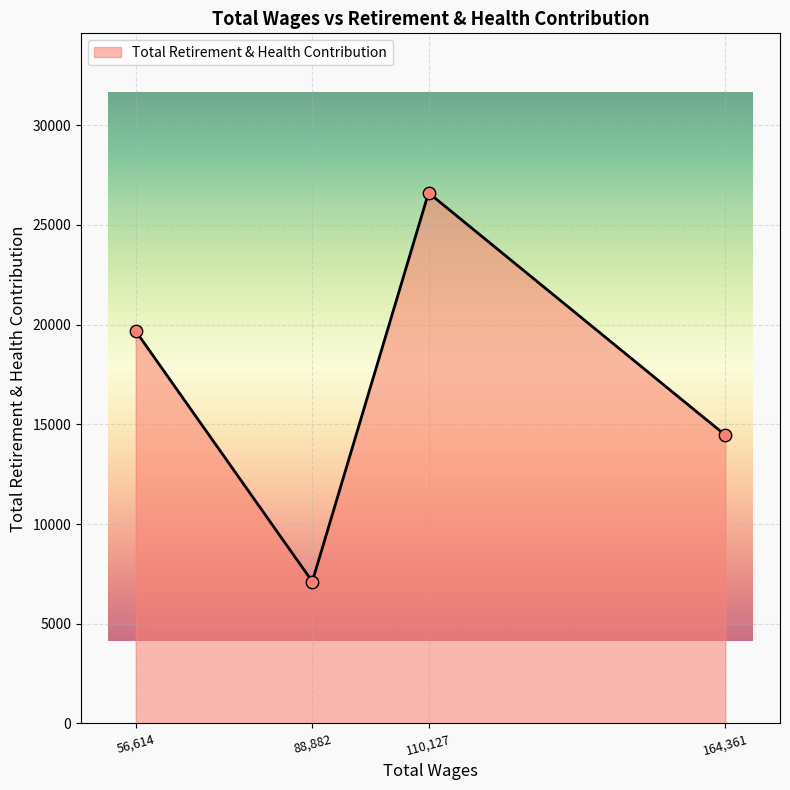

Between 56,614 and 88,882, which is larger?

56,614